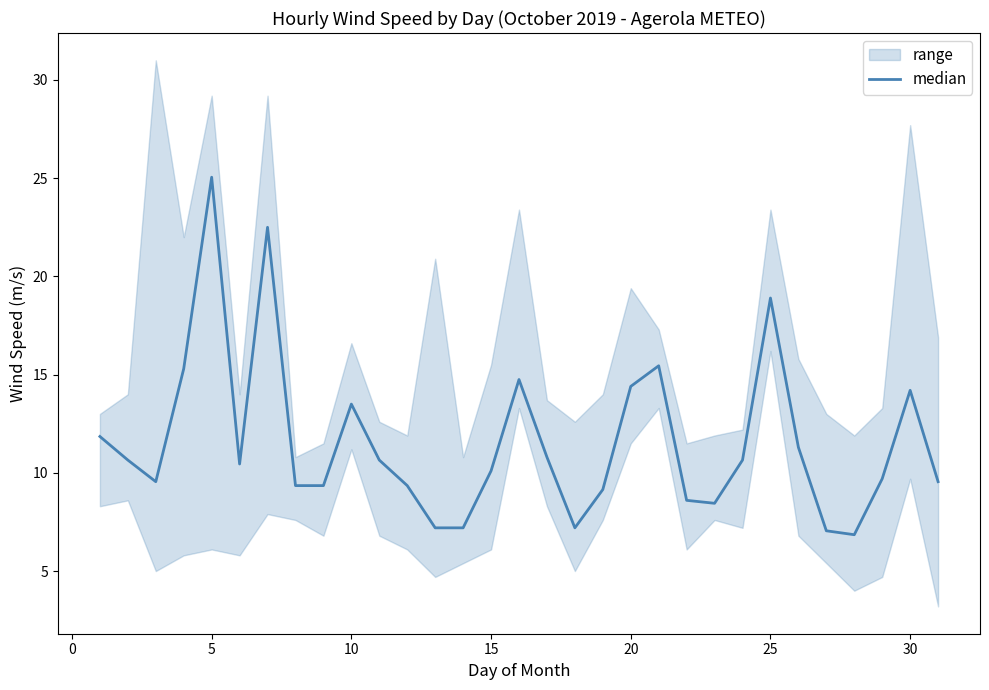

What is the sum of the values at 30 and 9?

22.9